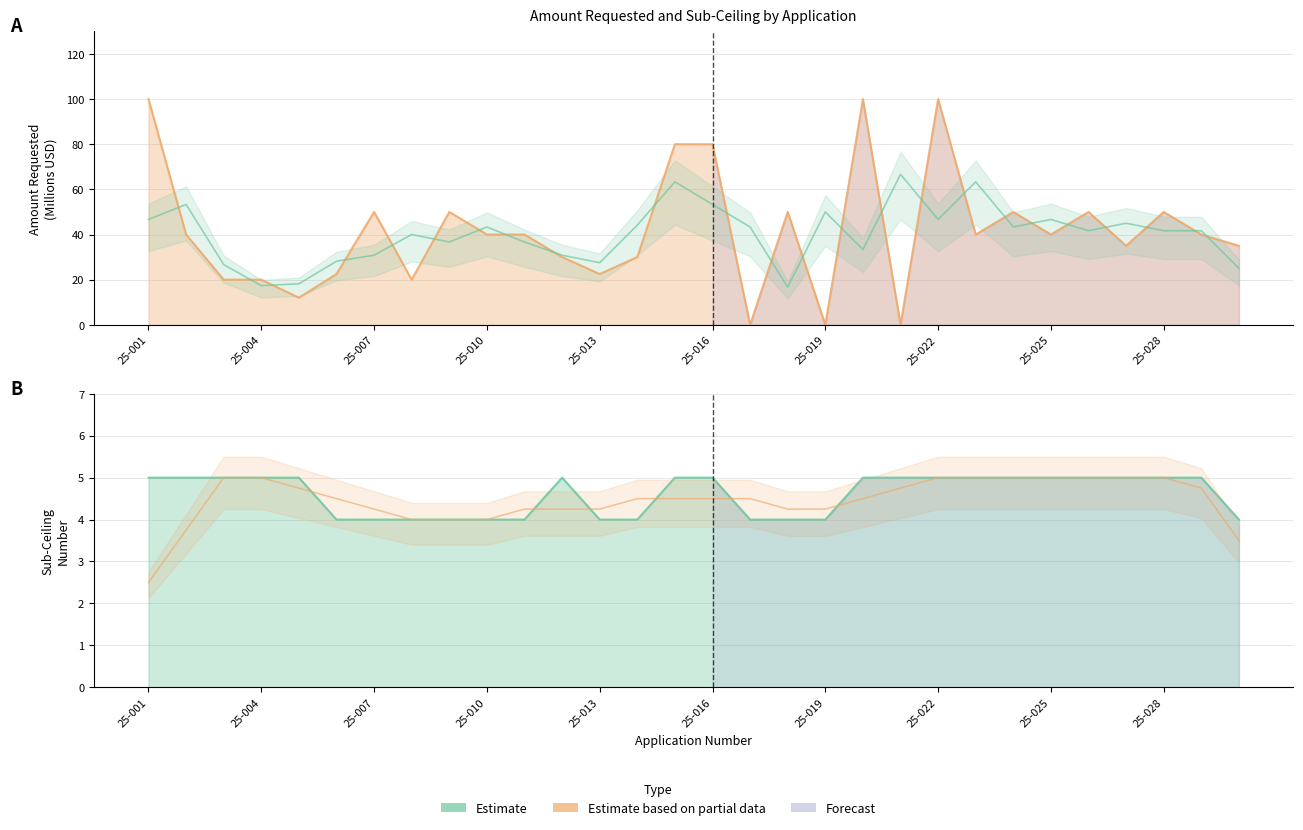

Is the value of Sub-Ceiling Number at 13 greater than the value of Smoothed Partial at 25-019?

No